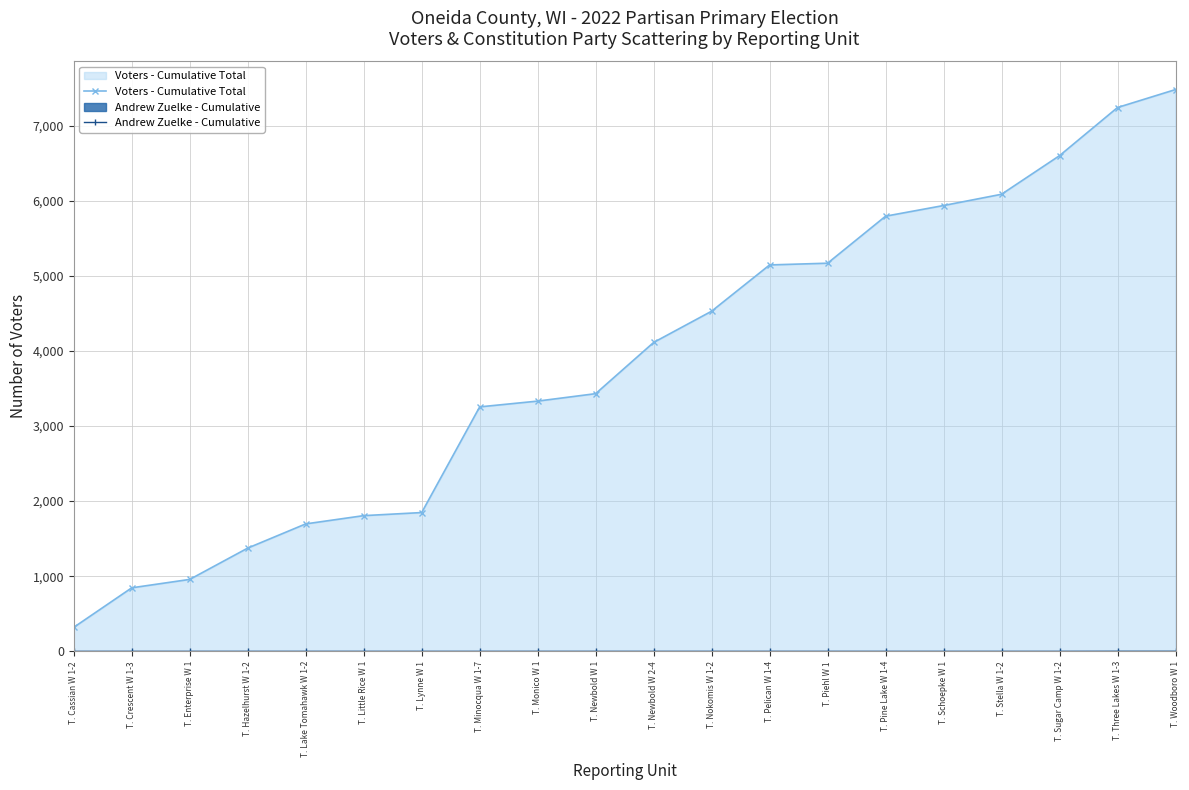

List the labels in order of Andrew Zuelke - Cumulative value, smallest first.

T. Cassian W 1-2, T. Crescent W 1-3, T. Enterprise W 1, T. Hazelhurst W 1-2, T. Lake Tomahawk W 1-2, T. Little Rice W 1, T. Lynne W 1, T. Minocqua W 1-7, T. Monico W 1, T. Newbold W 1, T. Newbold W 2-4, T. Nokomis W 1-2, T. Pelican W 1-4, T. Piehl W 1, T. Pine Lake W 1-4, T. Schoepke W 1, T. Stella W 1-2, T. Sugar Camp W 1-2, T. Three Lakes W 1-3, T. Woodboro W 1